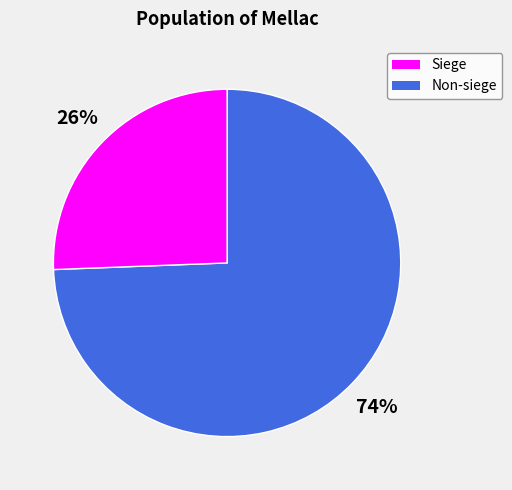

To the nearest percent, what is the average slice percentage?

50%